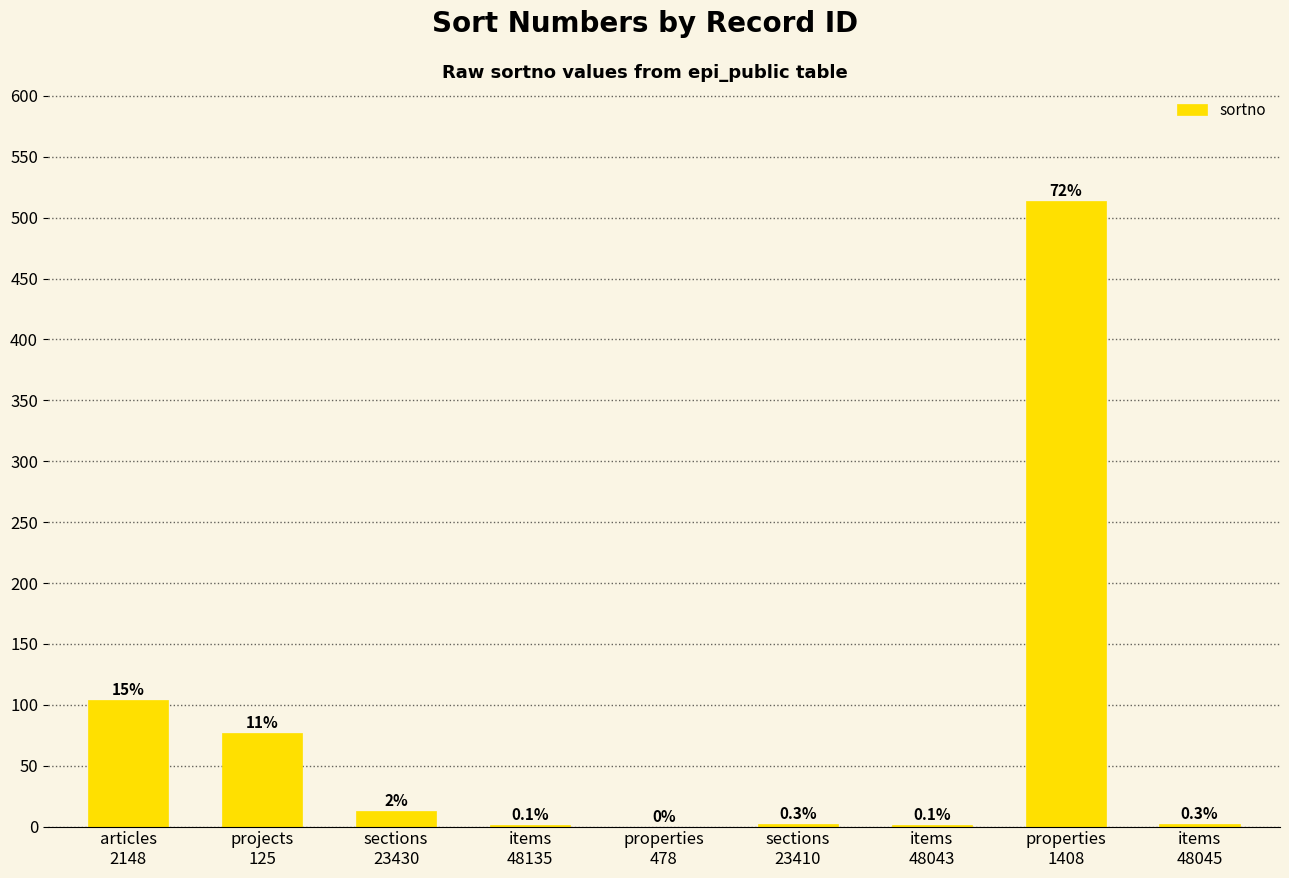

What is the maximum value shown in the chart?

514